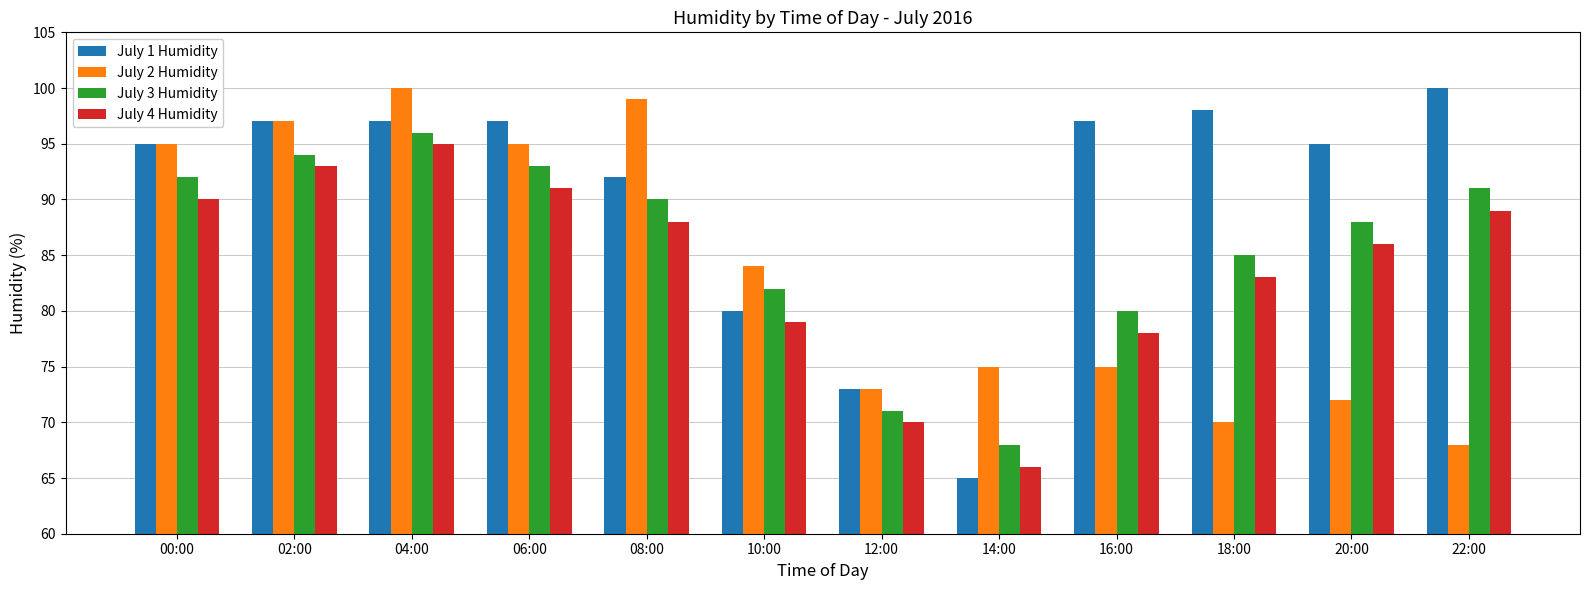

What is the label of the 10th bar from the right?

04:00